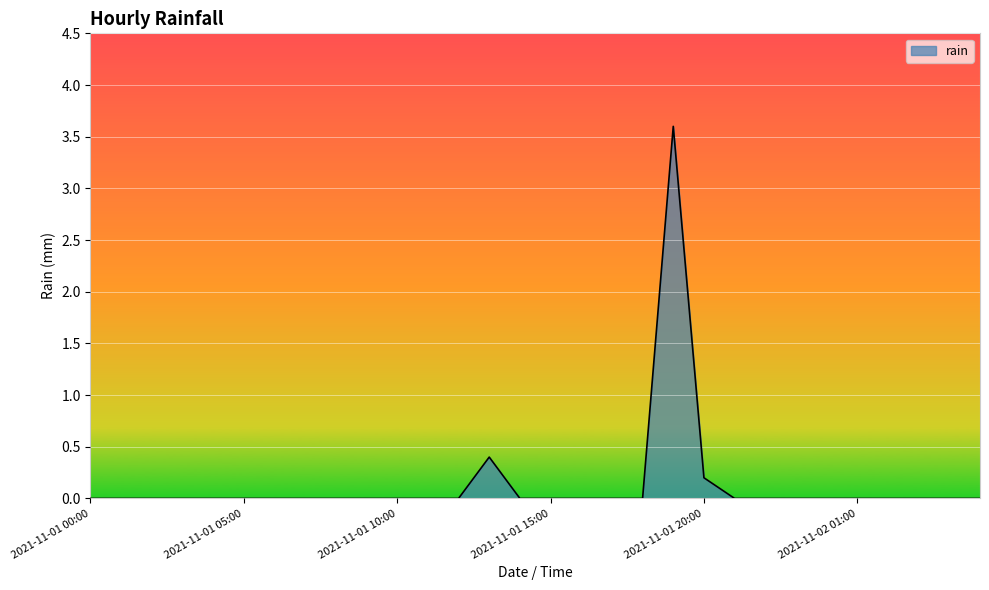

What is the maximum value shown in the chart?

3.6